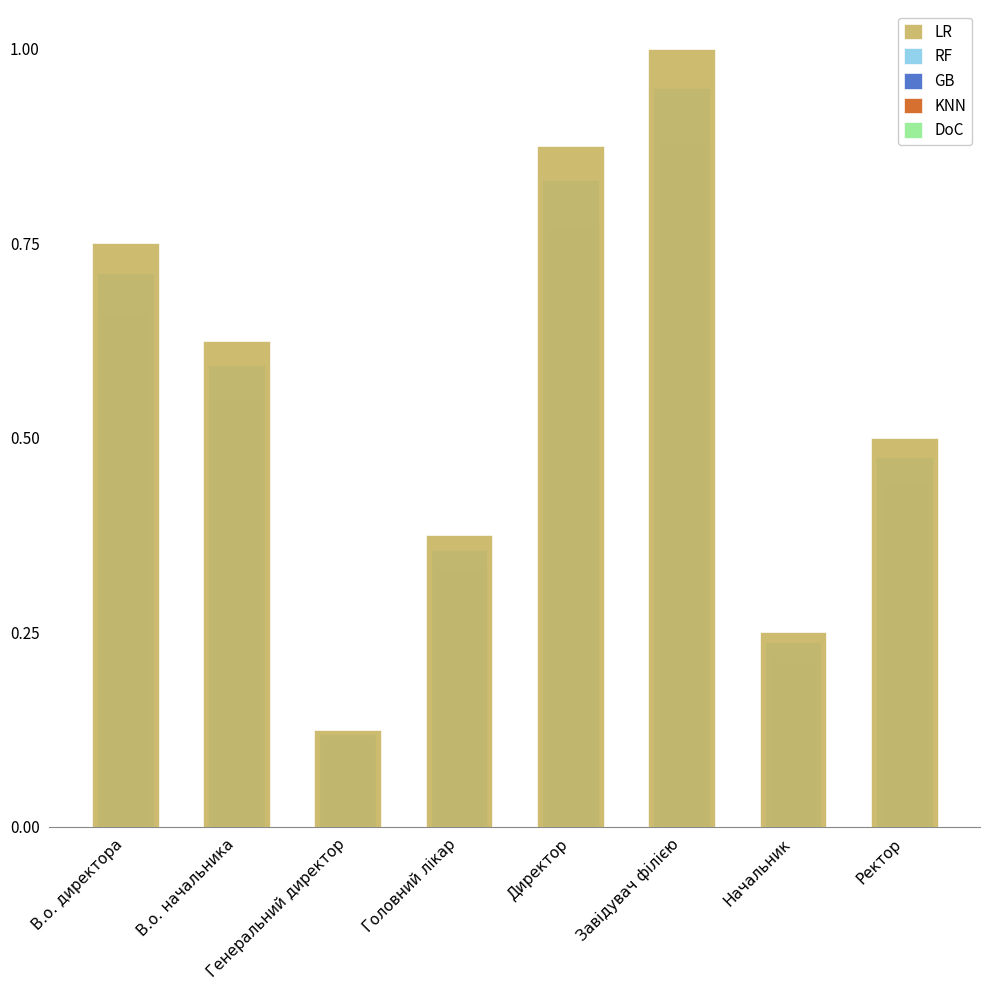

True or false: GB has a value of 0.4 at Ректор.

True